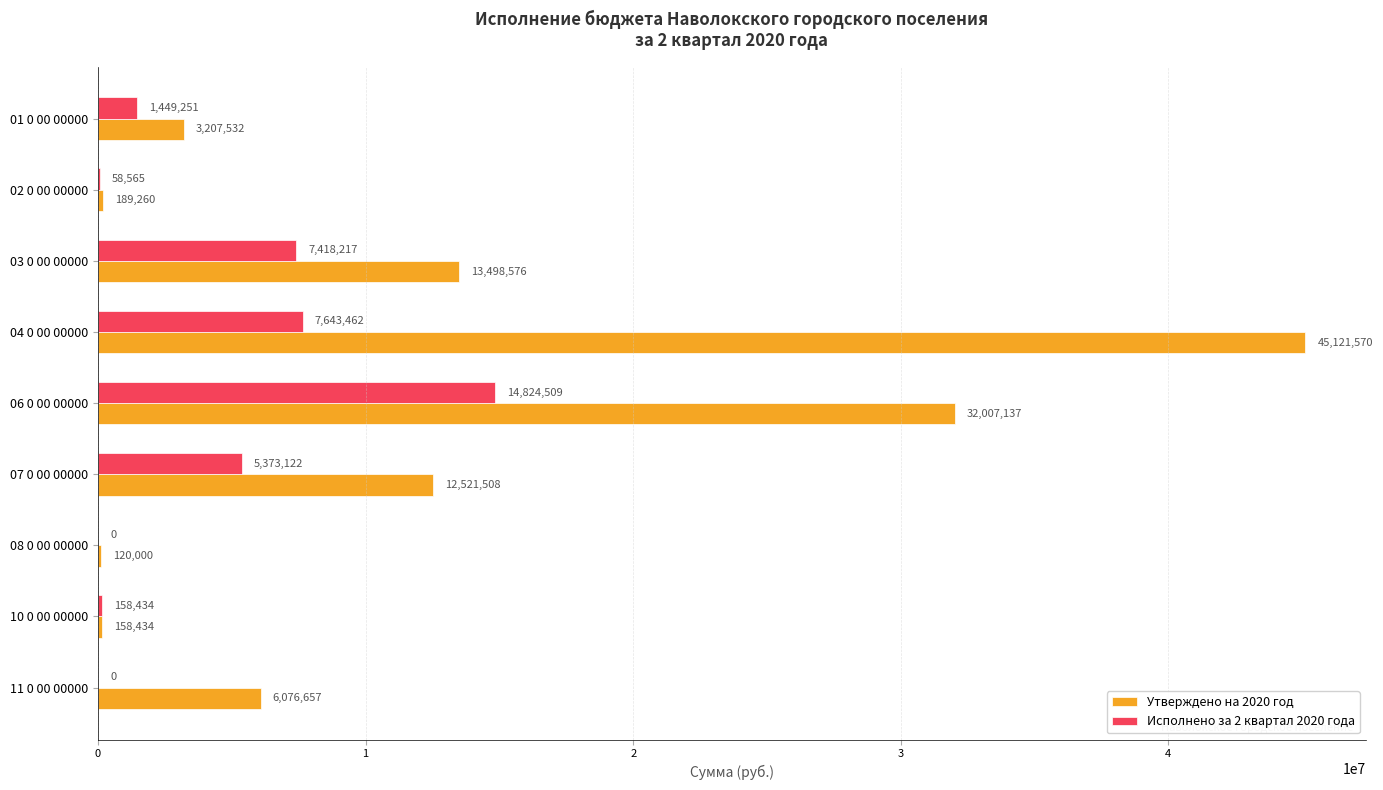

The value of Утверждено на 2020 год at 03 0 00 00000 is 13498576.0. True or false?

True